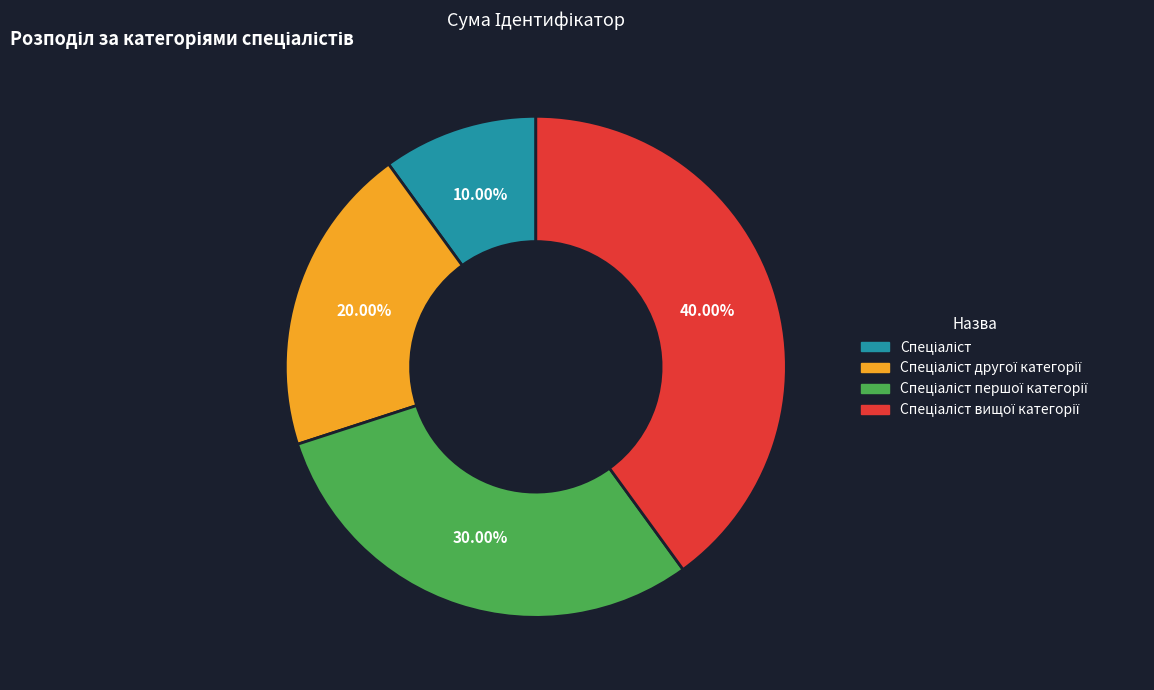

Is there a majority slice in this chart?

No